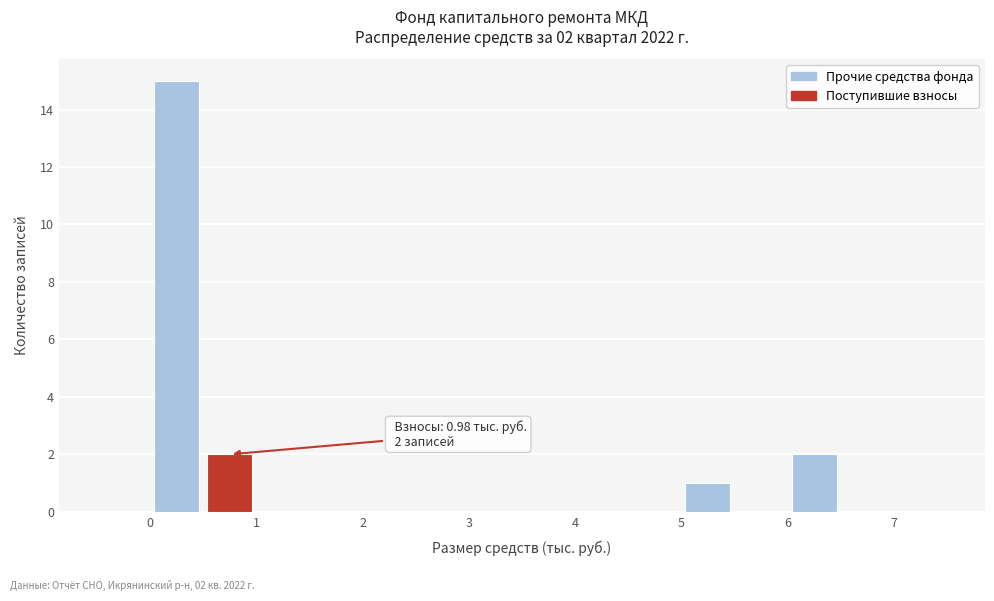

Over which range of the x-axis is the bar tallest?

0.0 to 0.5